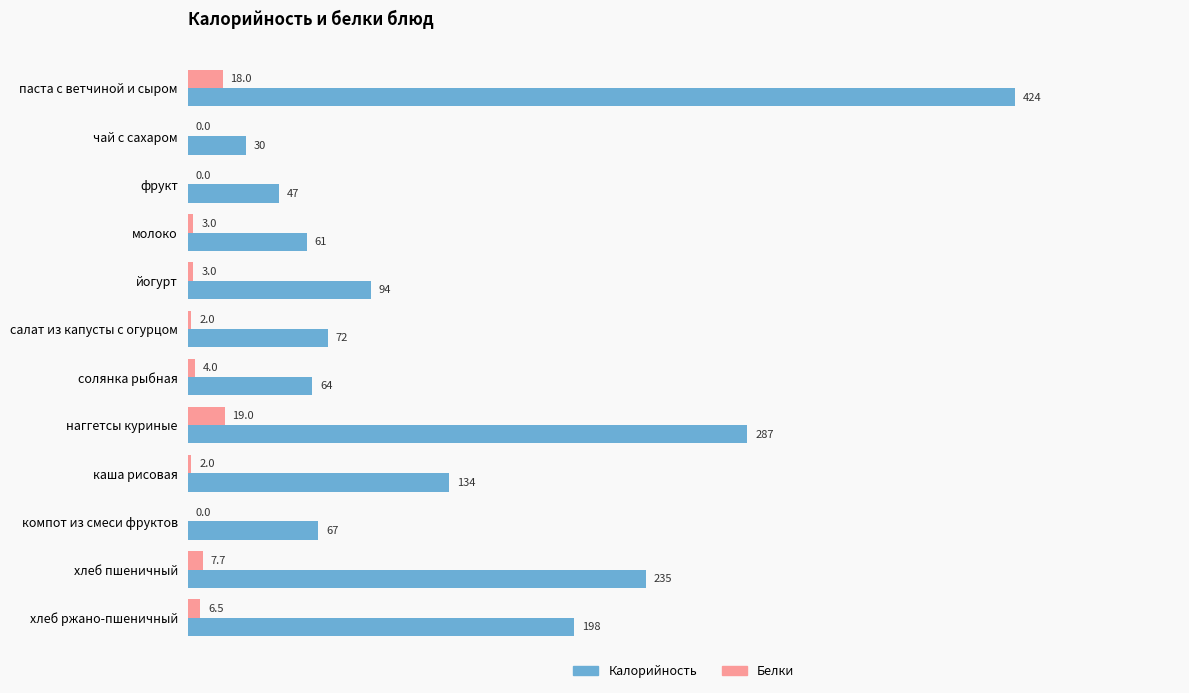

At which category is the sum across all series the highest?

паста с ветчиной и сыром